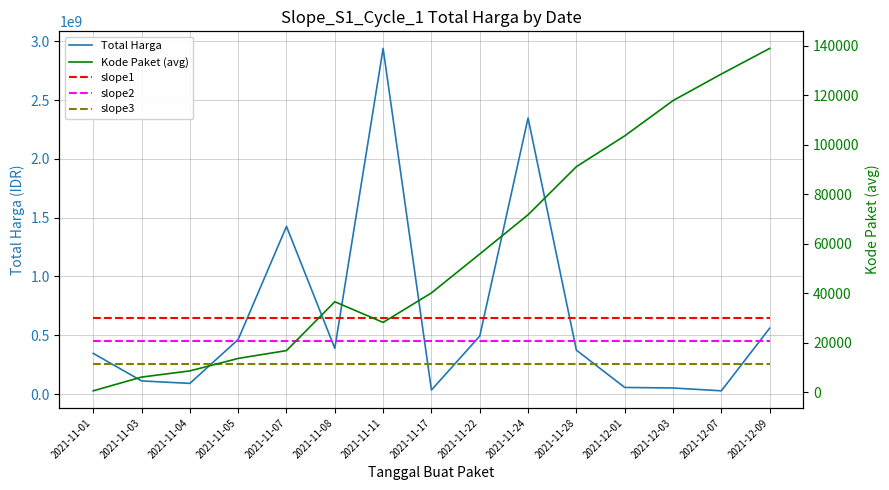

At which label is Total Harga closest to 1483187620?

2021-11-07